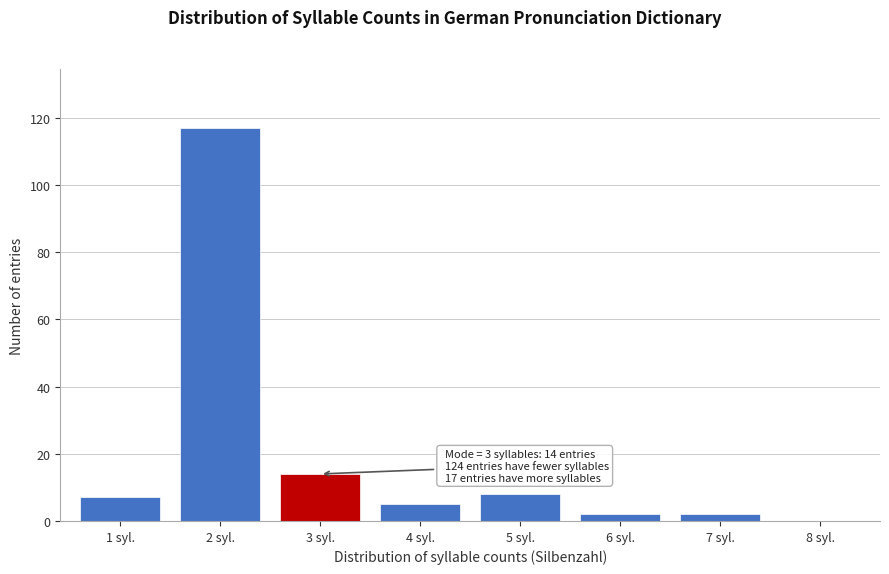

Reading right to left, list all the values displayed in this chart.

8 syl.=0	7 syl.=2	6 syl.=2	5 syl.=8	4 syl.=5	3 syl.=14	2 syl.=117	1 syl.=7